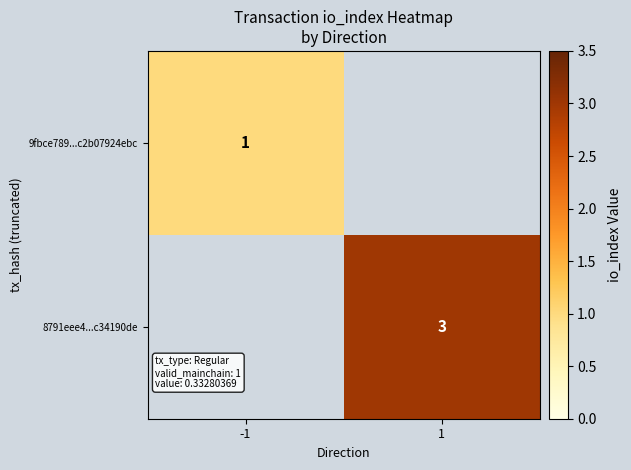

The value of 9fbce789...c2b07924ebc at -1 is 1. True or false?

True